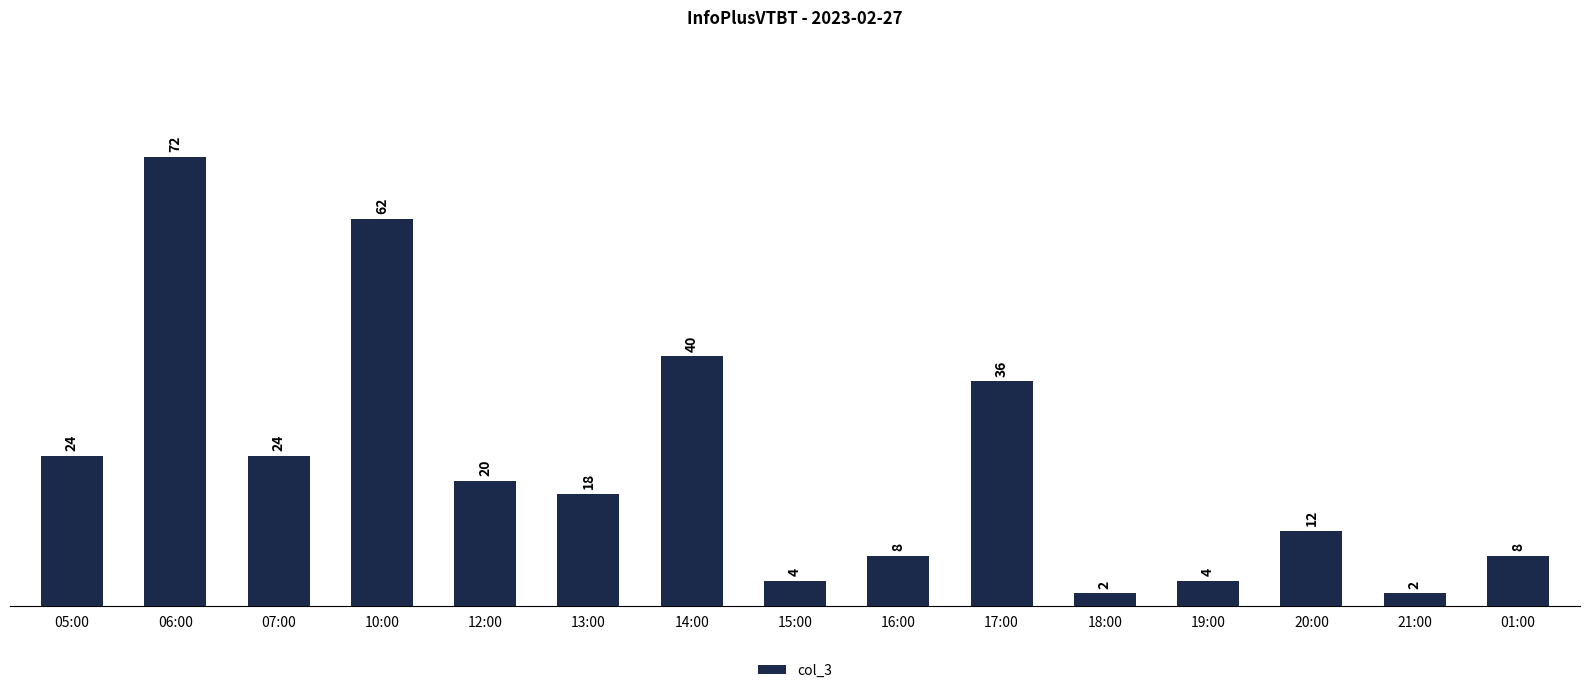

Reading left to right, transcribe all the data shown in this chart.

24	72	24	62	20	18	40	4	8	36	2	4	12	2	8